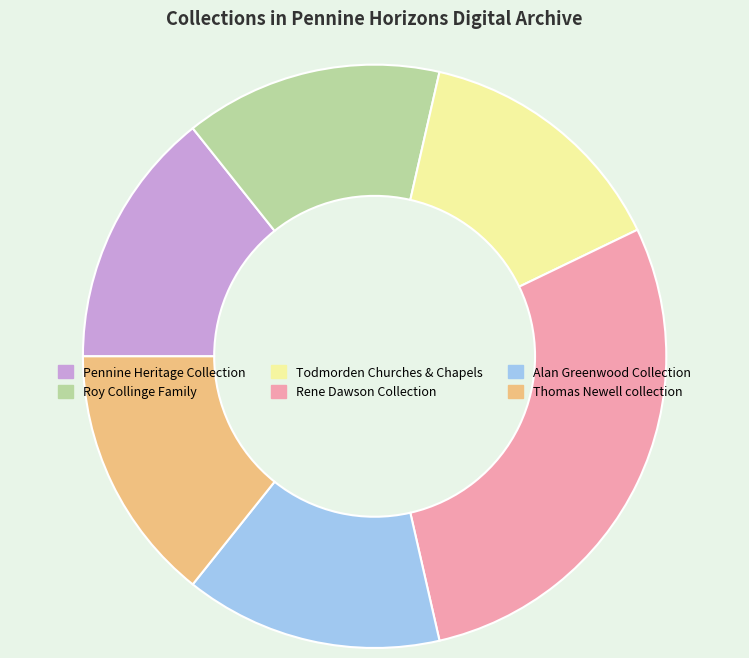

The Thomas Newell collection slice represents 2% of the pie. True or false?

False